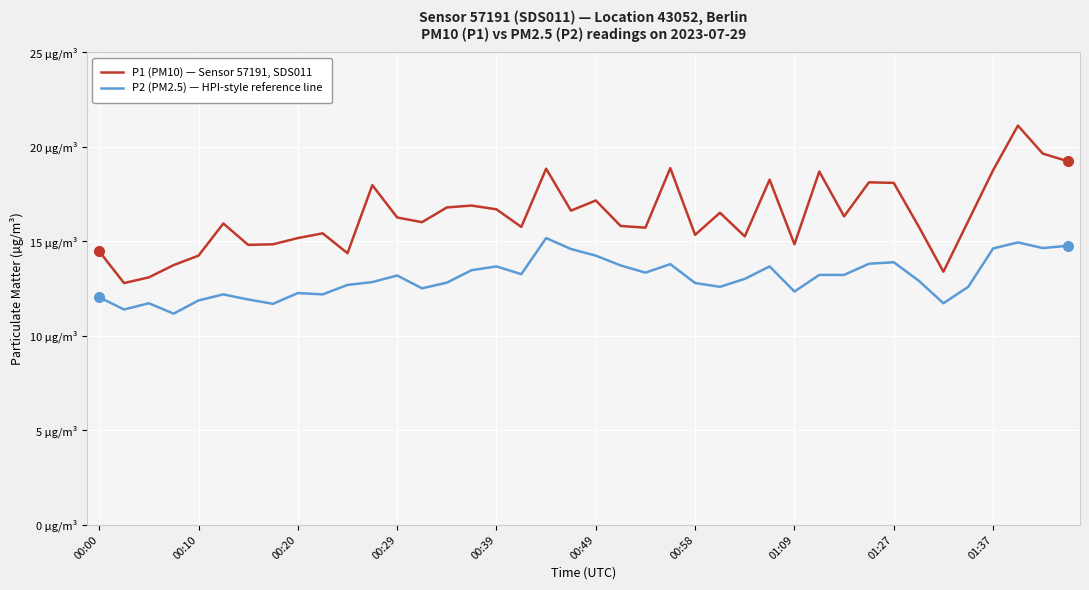

What are all the series names shown in the legend?

P1 (PM10) — Sensor 57191, SDS011, P2 (PM2.5) — HPI-style reference line